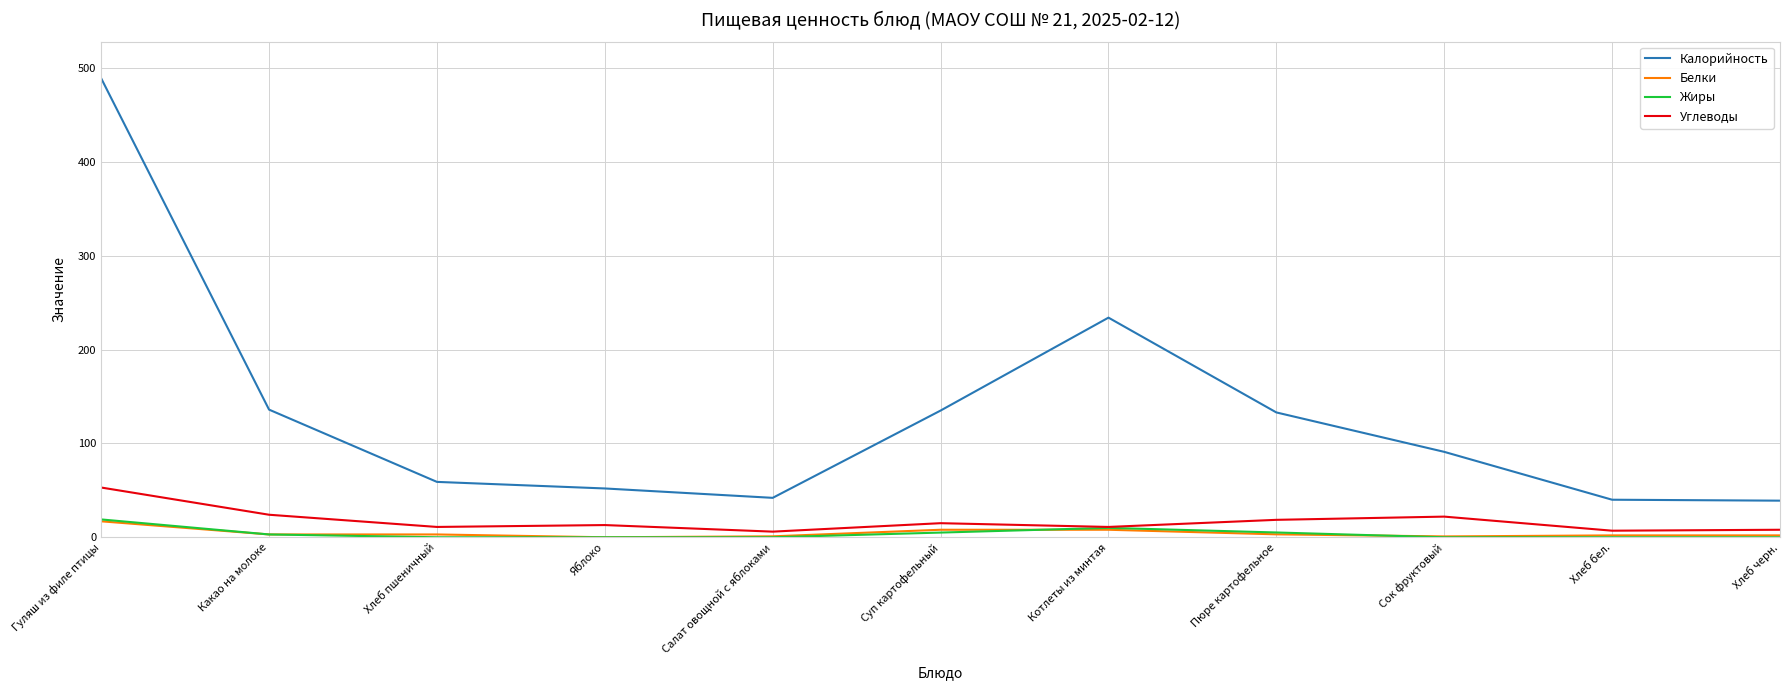

Where does the Белки series first go above 3?

Гуляш из филе птицы